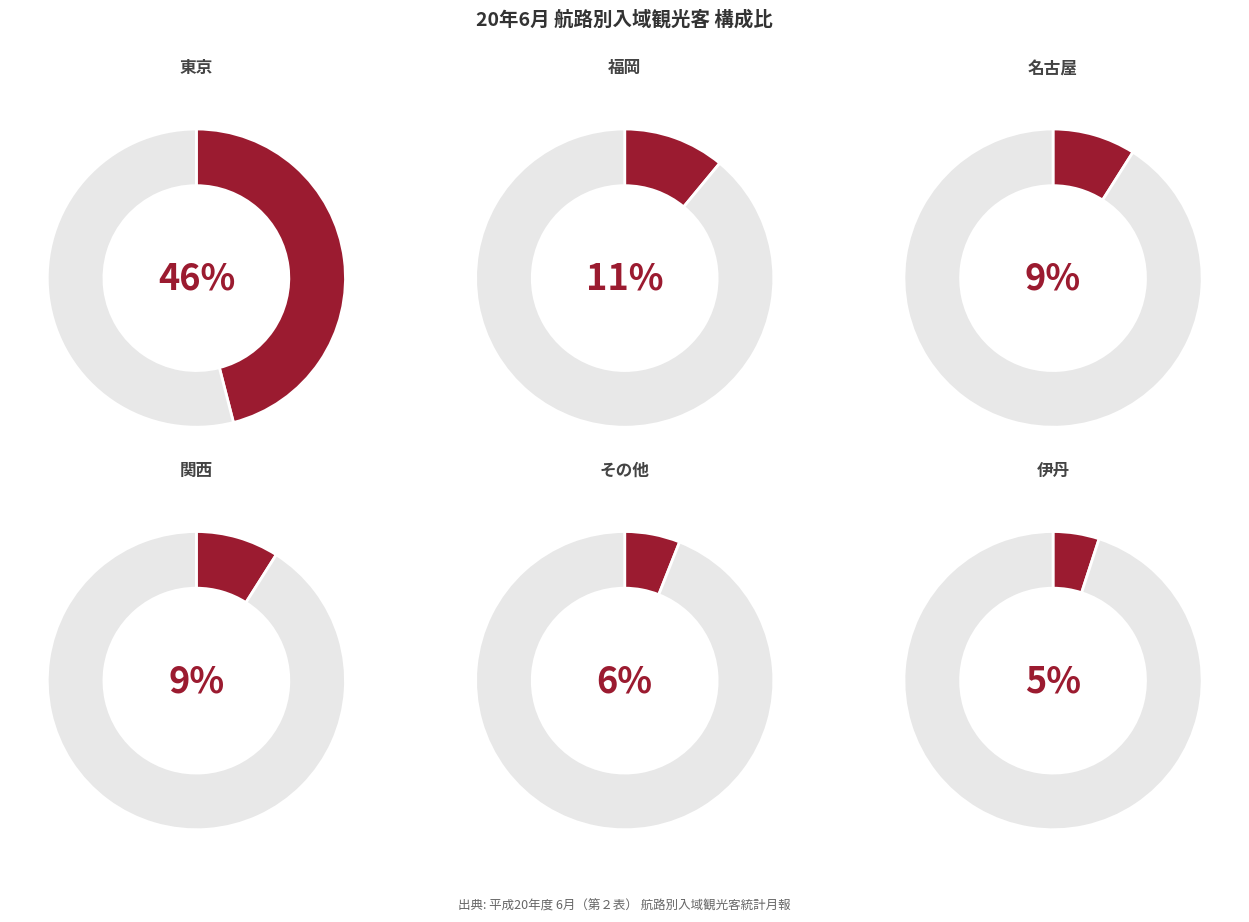

Is there a majority slice in this chart?

No